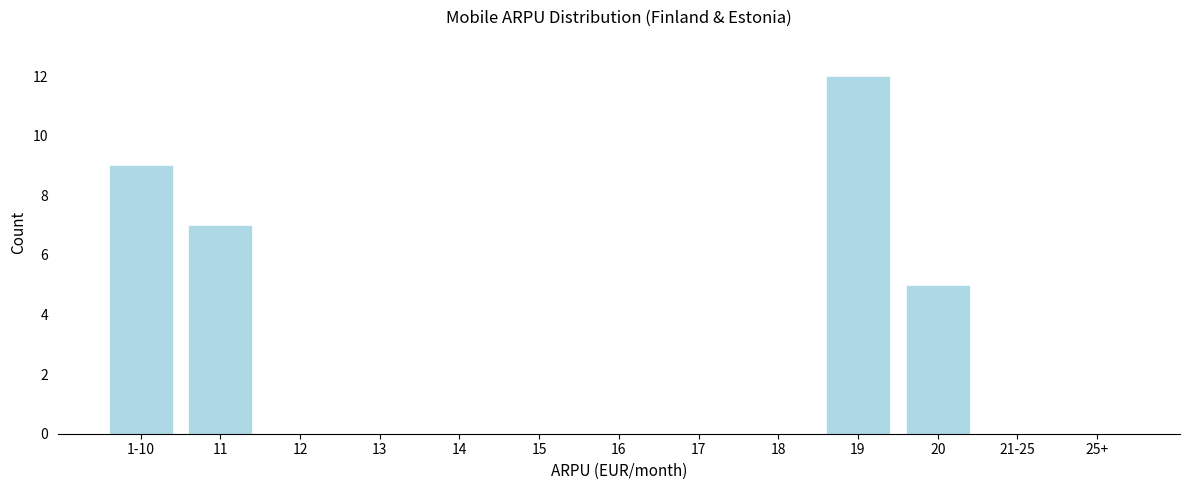

Reading right to left, what are all the values shown in this chart?

25+=0	21-25=0	20=5	19=12	18=0	17=0	16=0	15=0	14=0	13=0	12=0	11=7	1-10=9